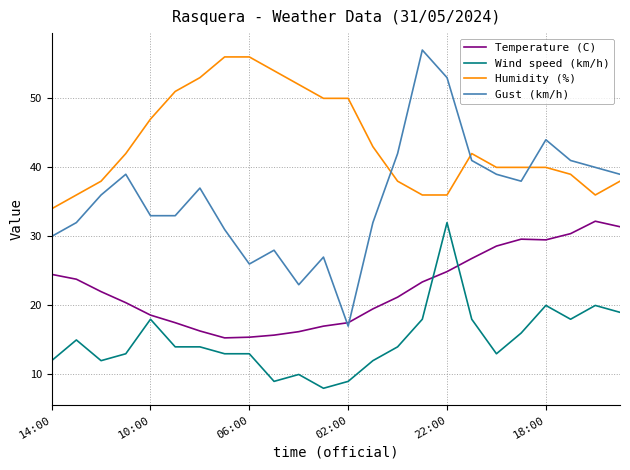

What is the minimum value shown in the chart?

8.0